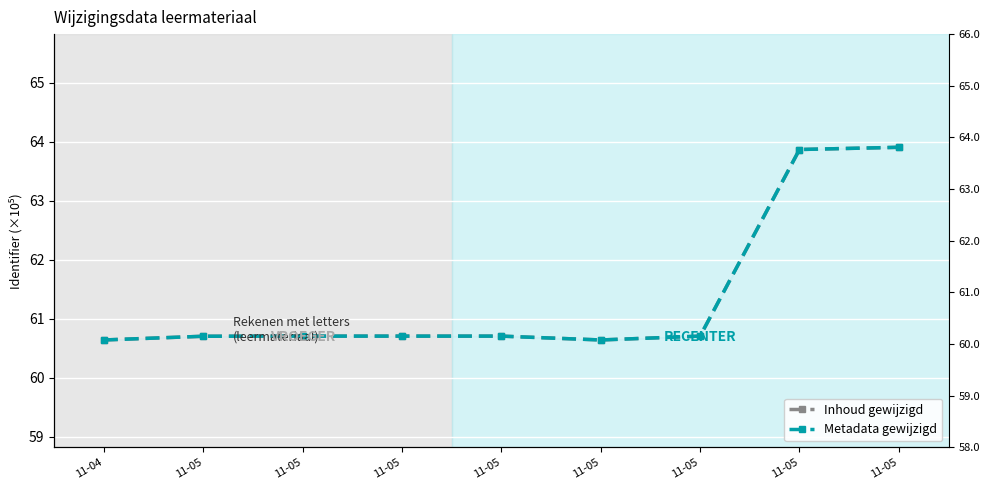

List the labels in order of Inhoud gewijzigd value, largest first.

11-05, 11-05, 11-05, 11-05, 11-05, 11-05, 11-05, 11-04, 11-05